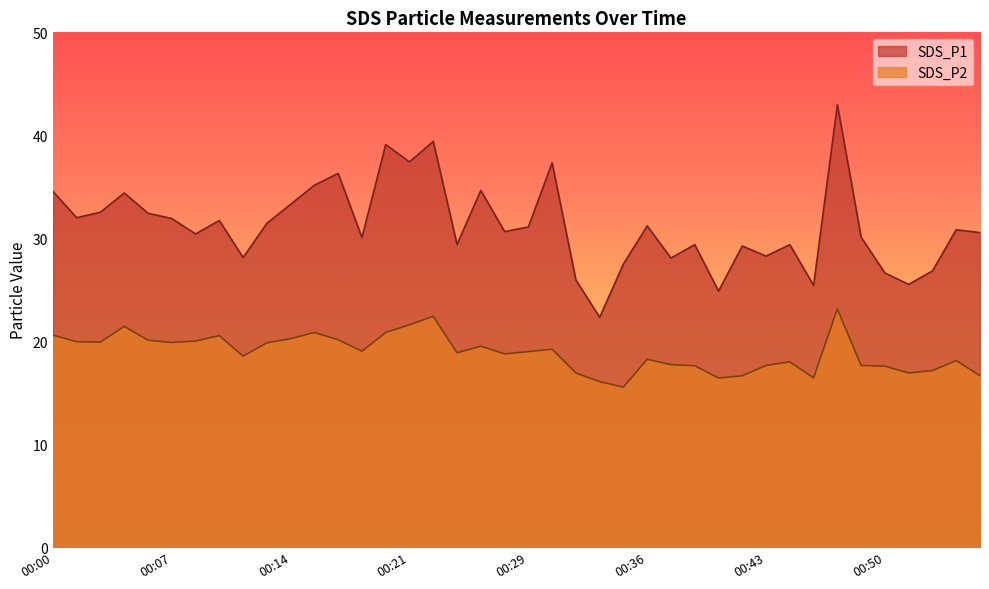

What is the total value across all series at 00:45?

41.9